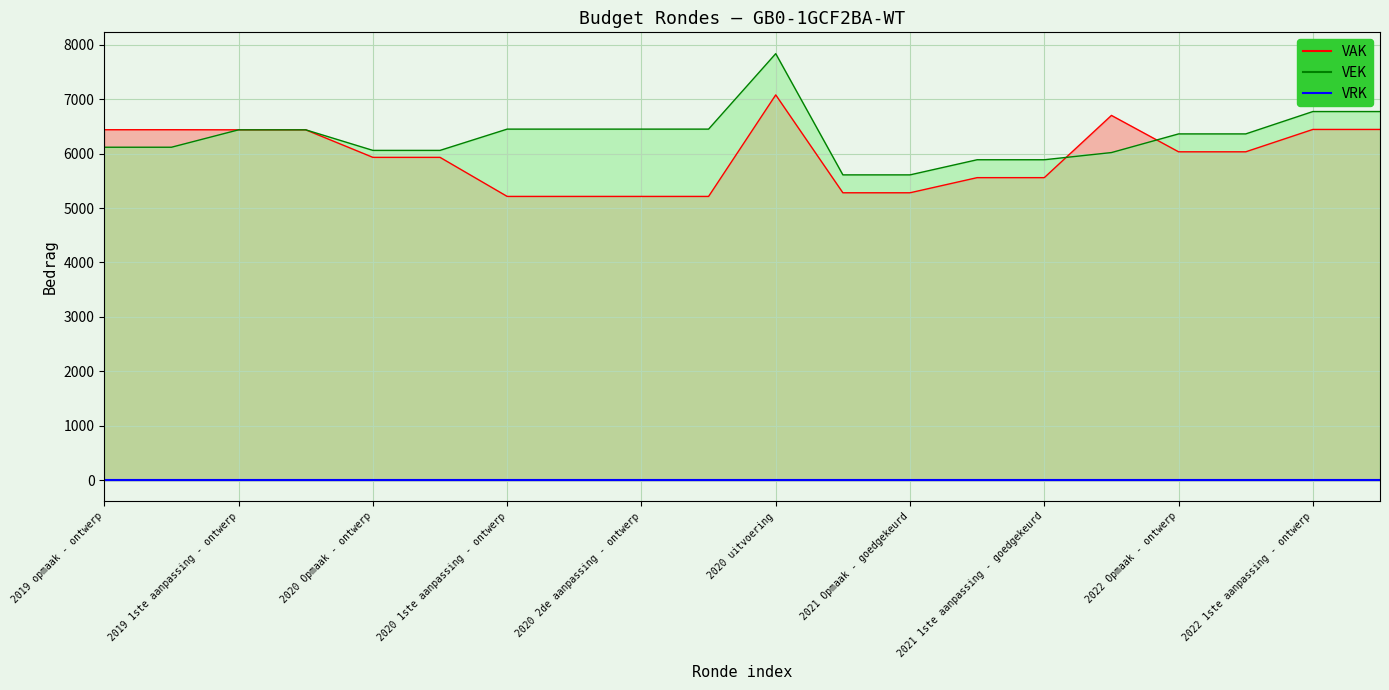

What position from the left is 2019 opmaak - ontwerp?

1